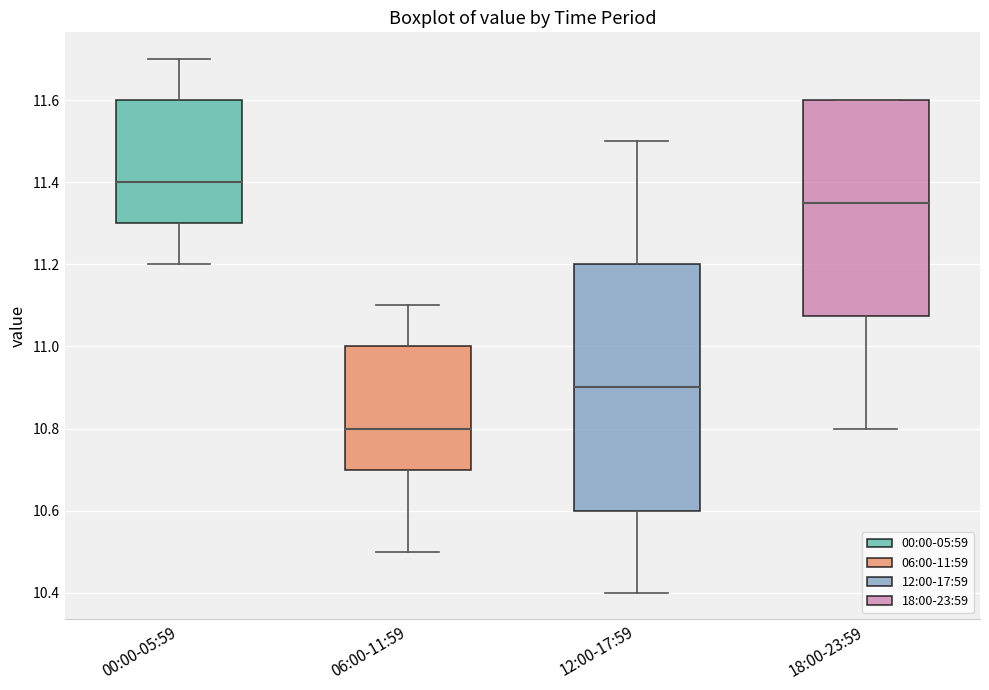

Reading left to right, read every box against the y-axis: the position of its median line, the range the box covers, and the ends of its whiskers. The values are not printed on the chart, so give them approximately, as read against the axis.

00:00-05:59: median 11.40, box 11.30 to 11.60, whiskers 11.20 to 11.70
06:00-11:59: median 10.80, box 10.70 to 11.00, whiskers 10.50 to 11.10
12:00-17:59: median 10.90, box 10.60 to 11.20, whiskers 10.40 to 11.50
18:00-23:59: median 11.36, box 11.08 to 11.60, whiskers 10.80 to 11.60